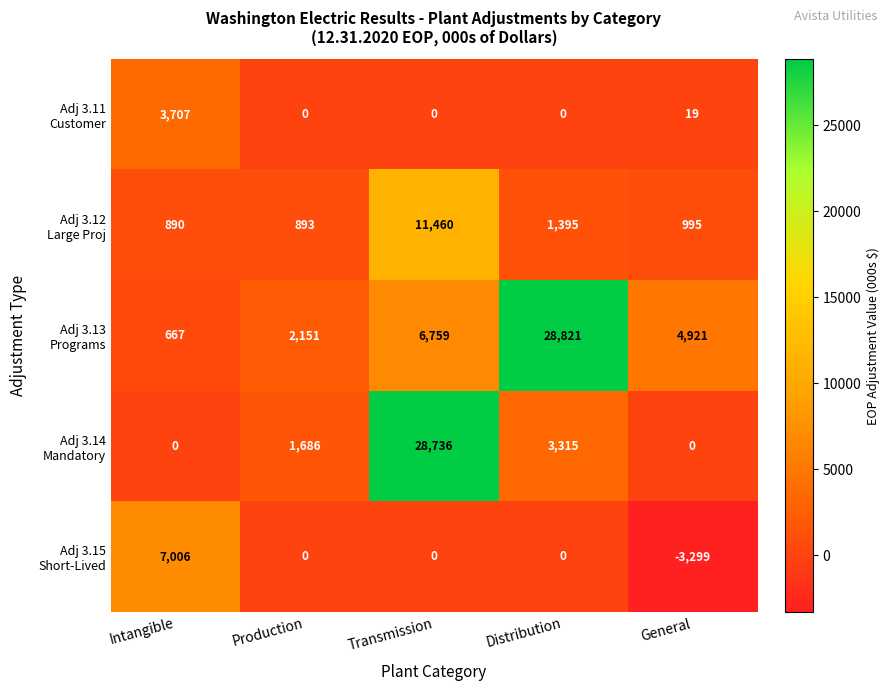

What is the total value across all series at General?

2636